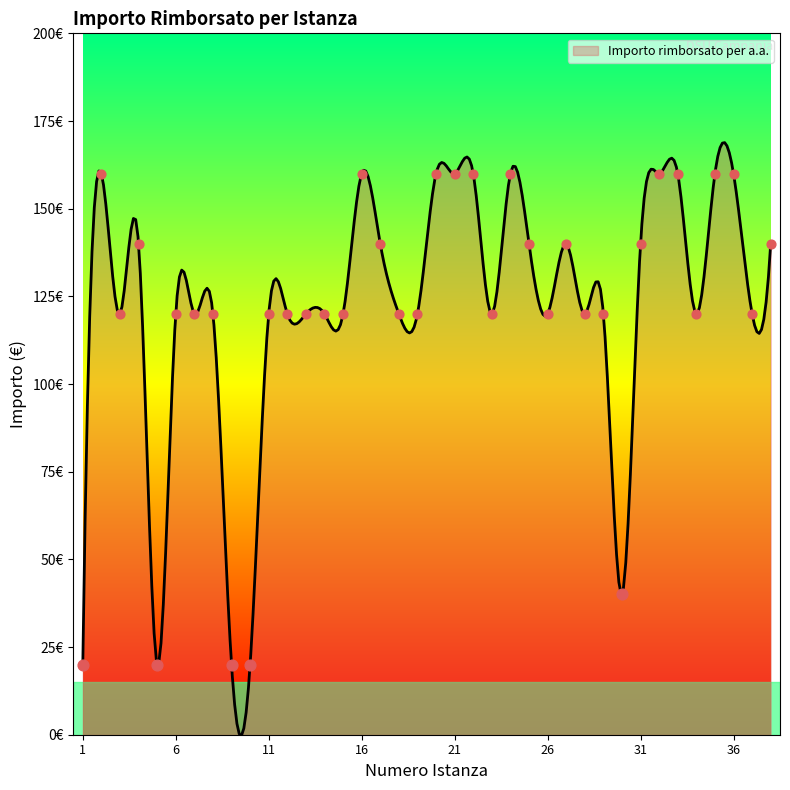

Which series has the largest total across all categories?

Importo rimborsato per a.a.